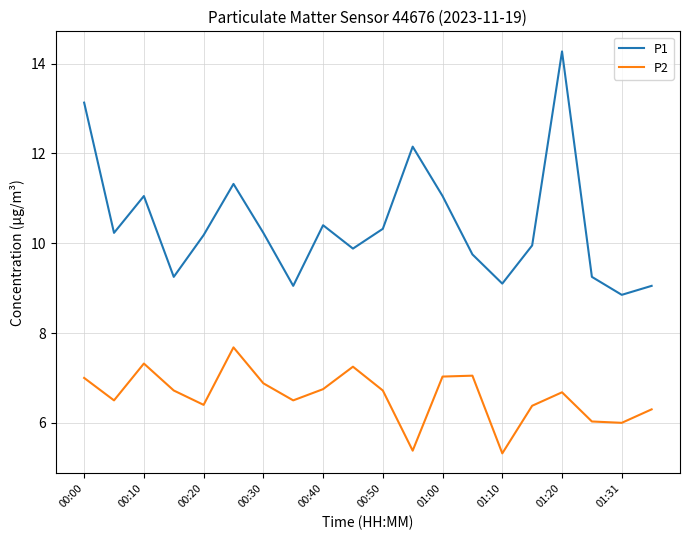

Which series has the largest total across all categories?

P1